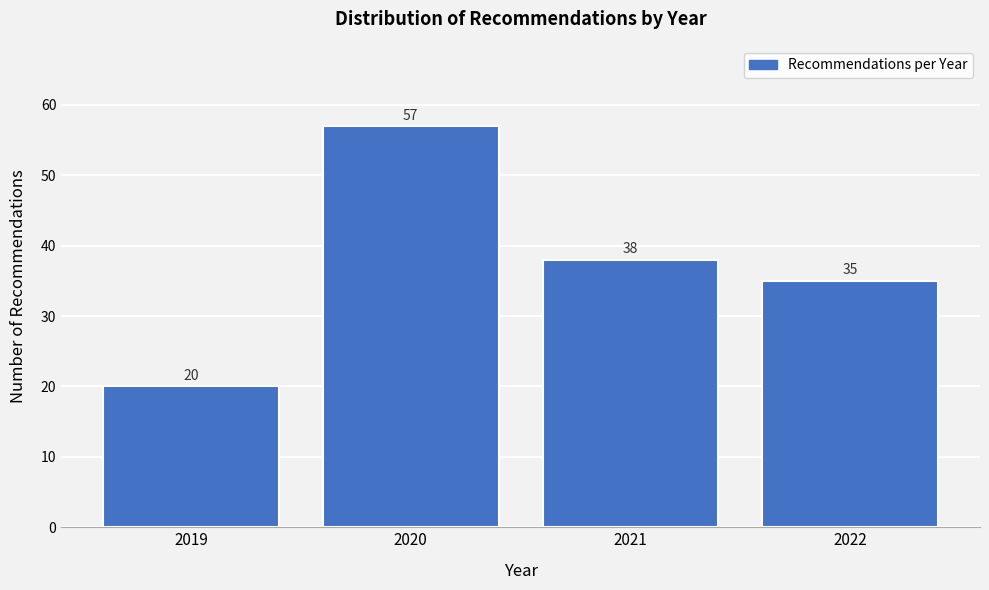

Reading left to right, transcribe all the data shown in this chart.

2019=20	2020=57	2021=38	2022=35